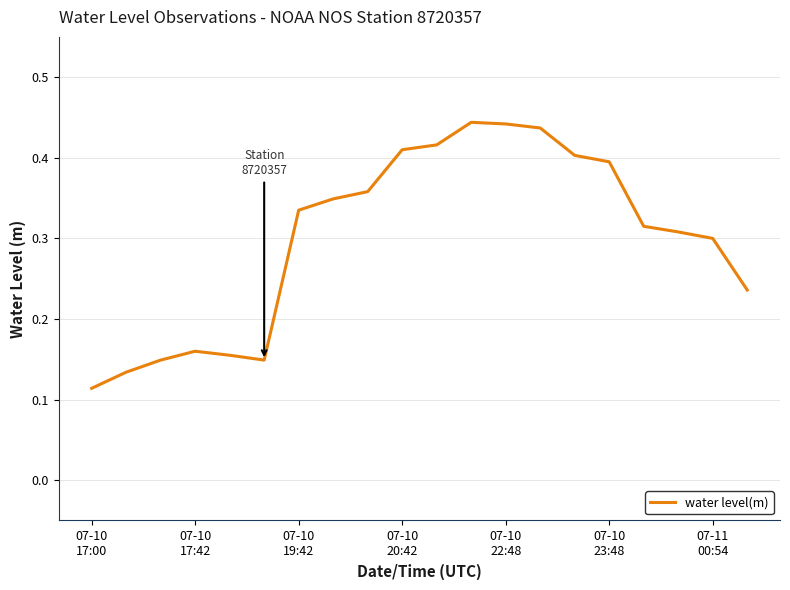

Does the chart display data point markers on the line(s)?

No